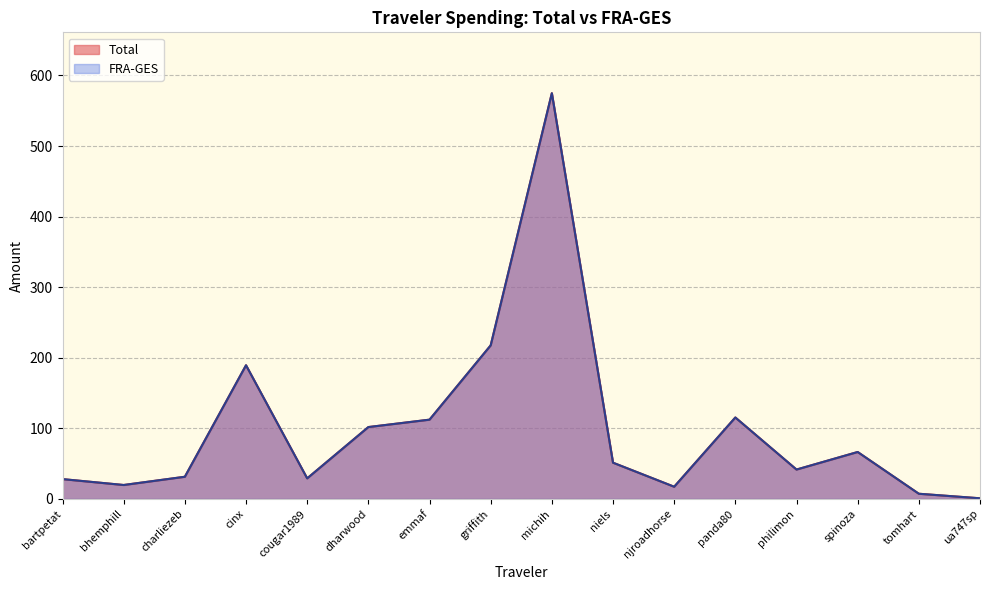

How many data points in Total are above 51?

8